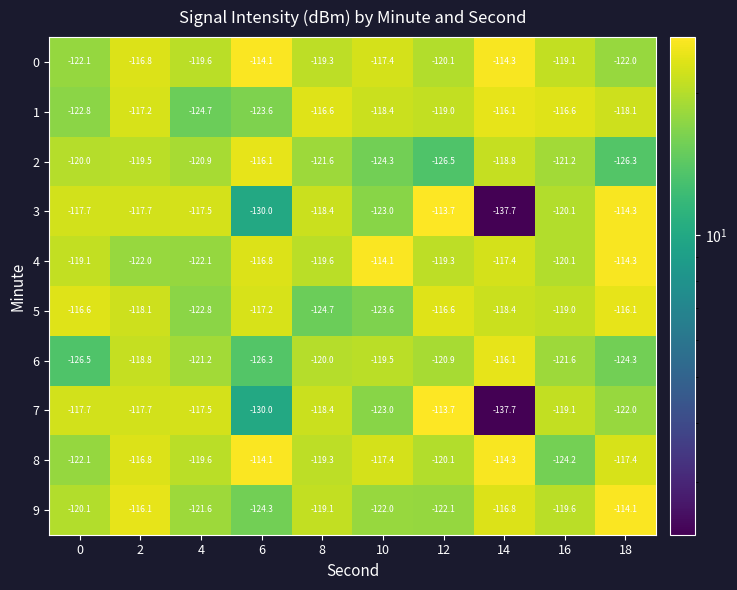

At which label is 0 closest to -118?

10